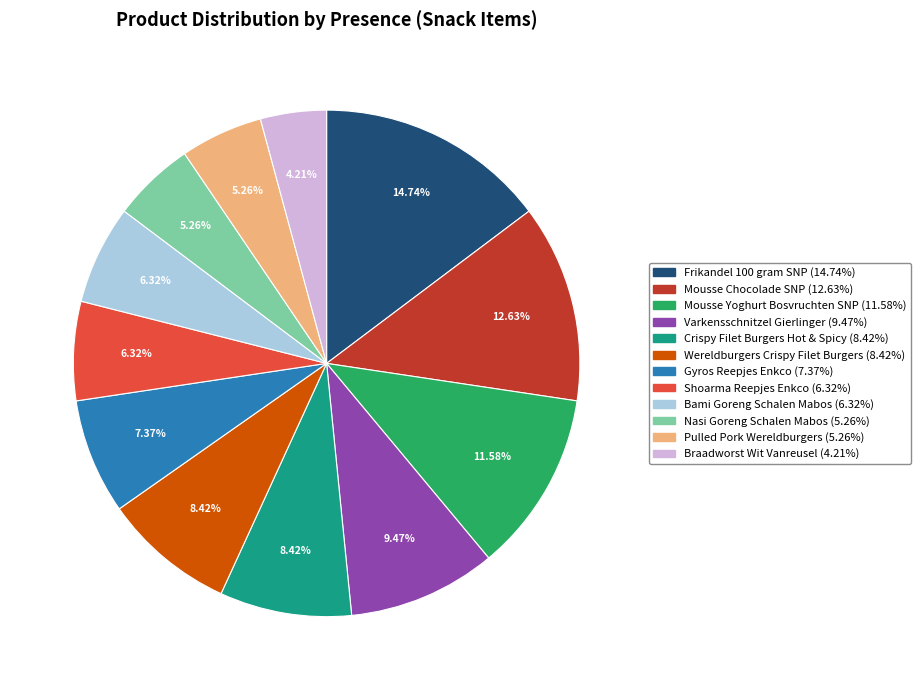

What percentage is NOT represented by Braadworst Wit Vanreusel?

95.8%